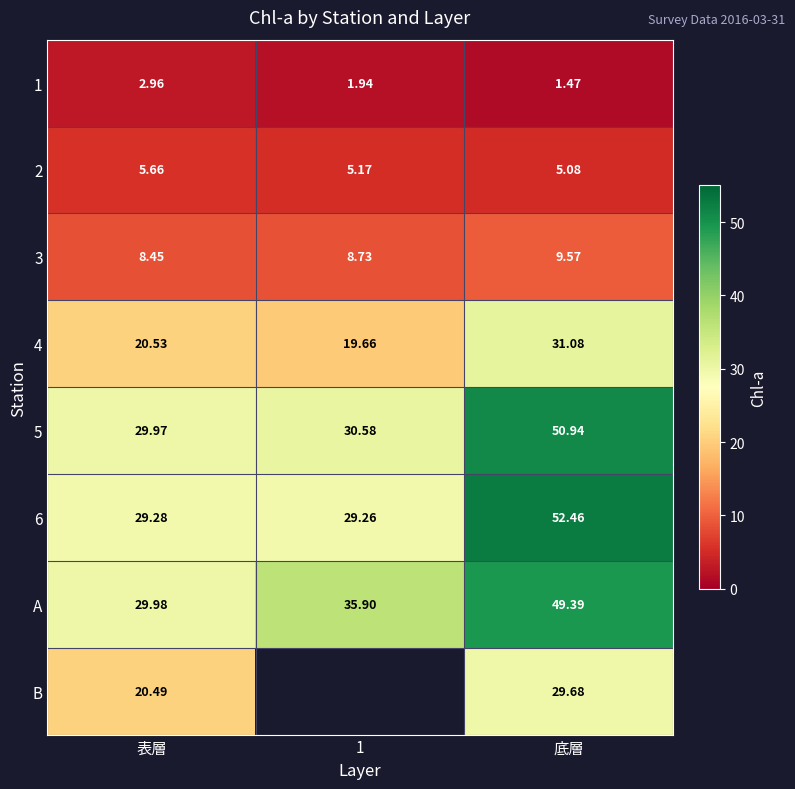

At which label does 2 reach its peak?

表層